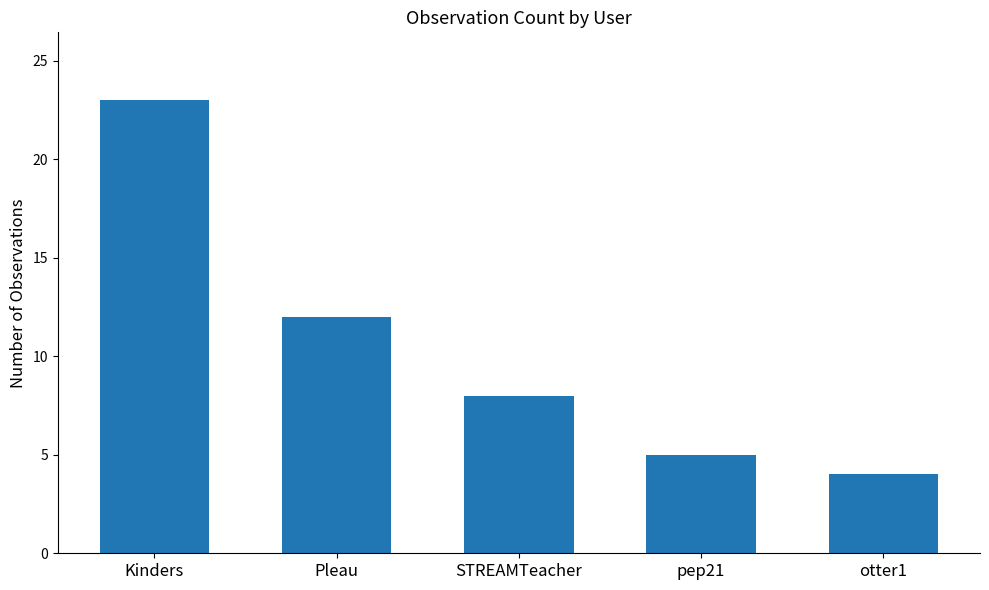

What is the greatest value displayed?

23